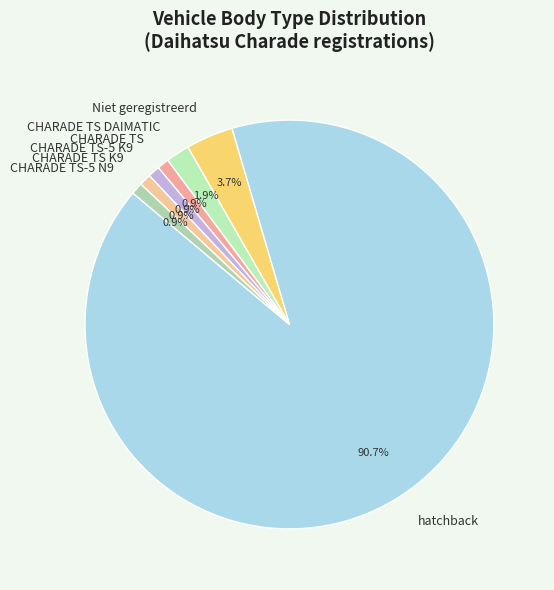

Between hatchback and CHARADE TS-5 K9, which is larger?

hatchback